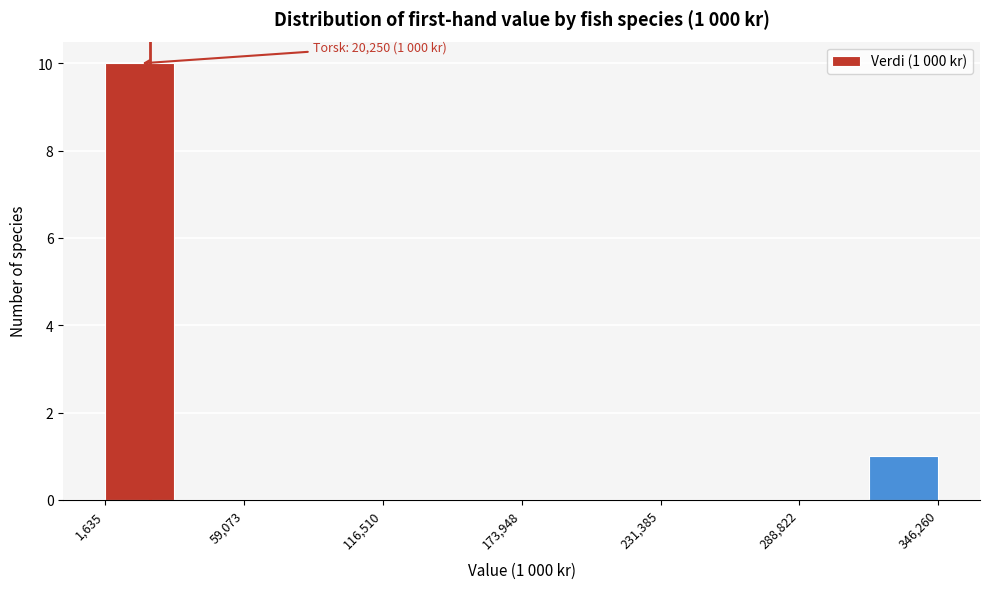

Read against the x-axis, roughly where is the centre of the tallest bar?

20000